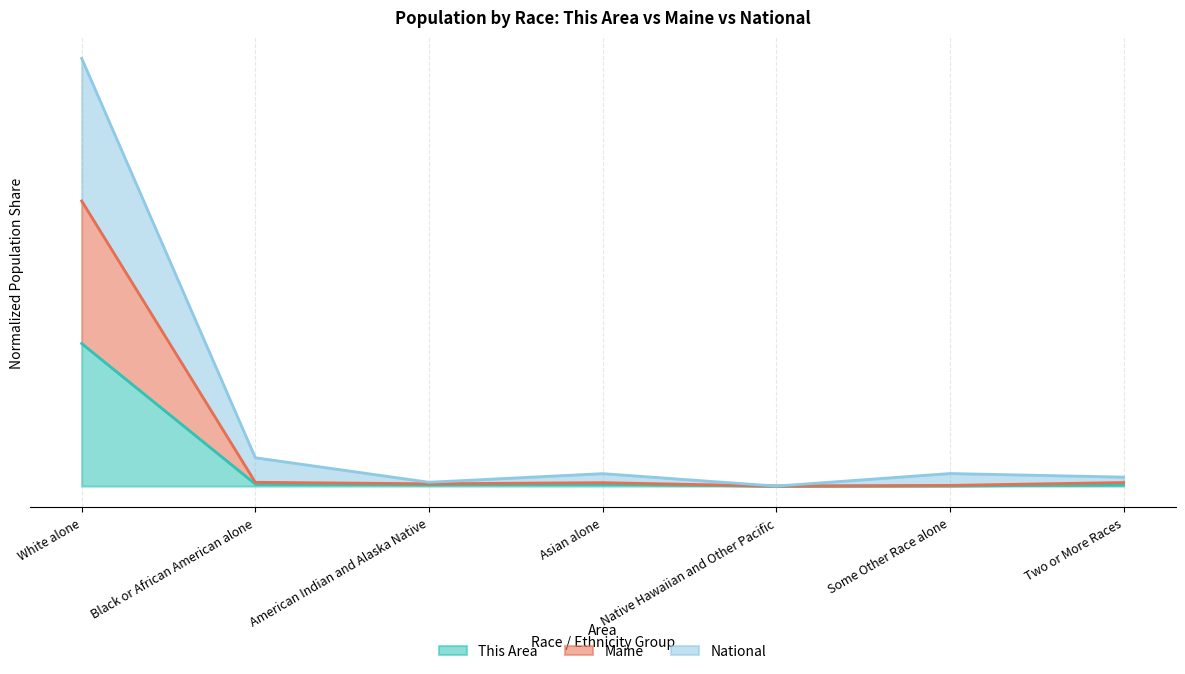

Rank the categories by National value from highest to lowest.

White alone, Black or African American alone, Some Other Race alone, Asian alone, Two or More Races, American Indian and Alaska Native, Native Hawaiian and Other Pacific